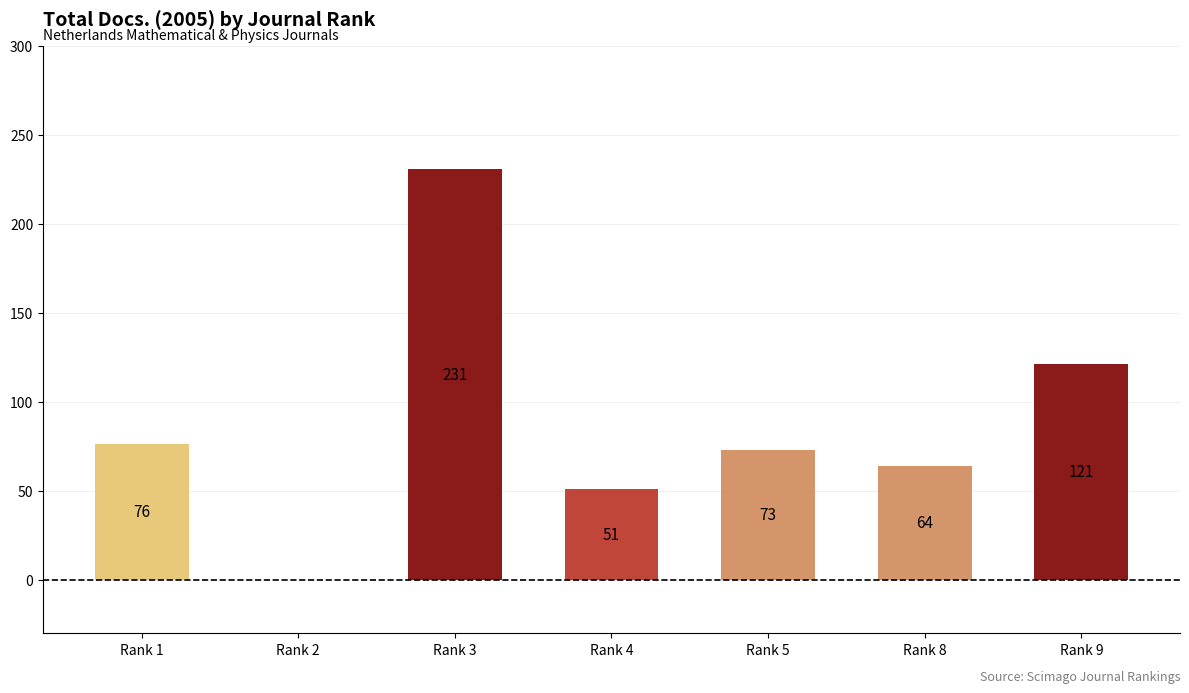

Between Rank 5 and Rank 9, which is larger?

Rank 9